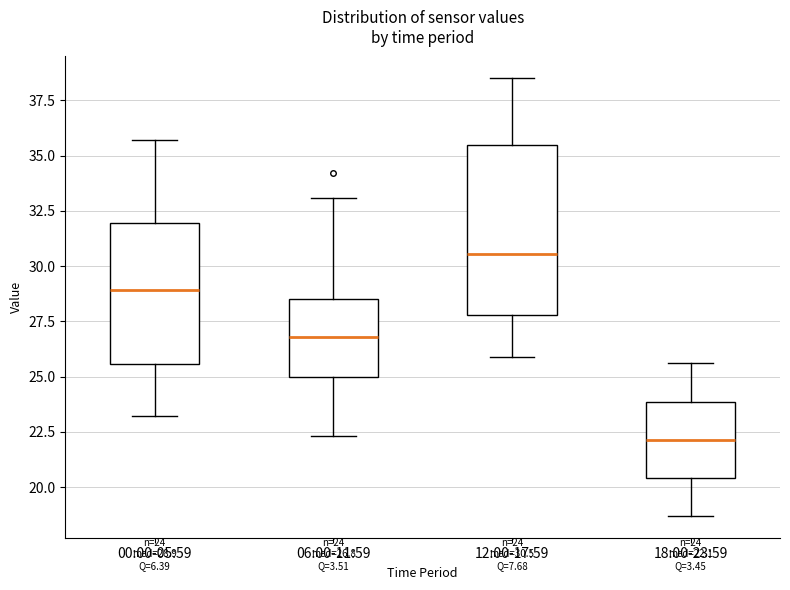

Which box is the tallest, from its lower edge to its upper edge?

12:00-17:59